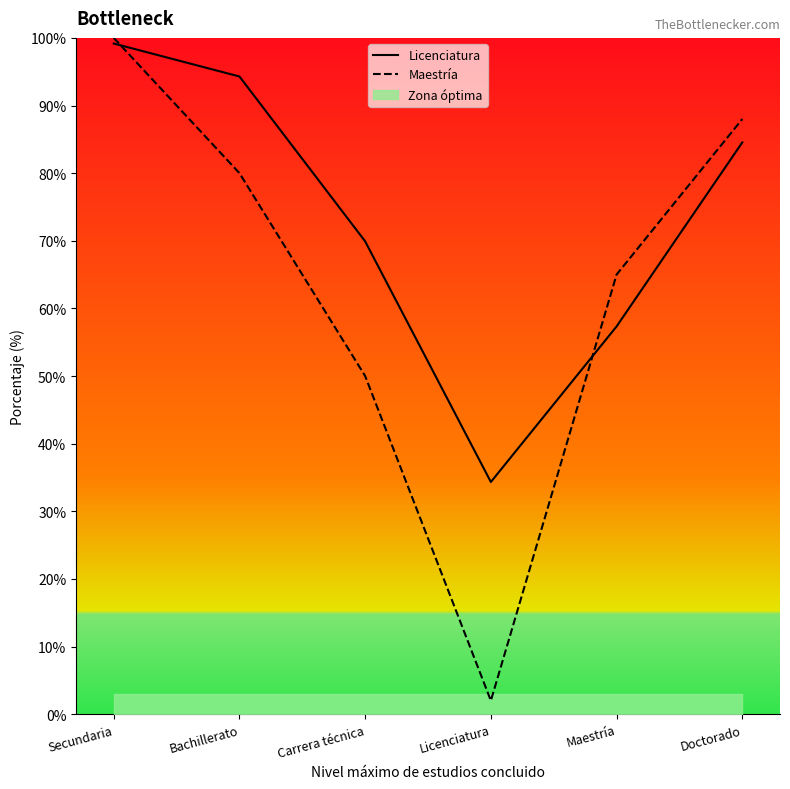

What is the total value across all series at Bachillerato?

174.3